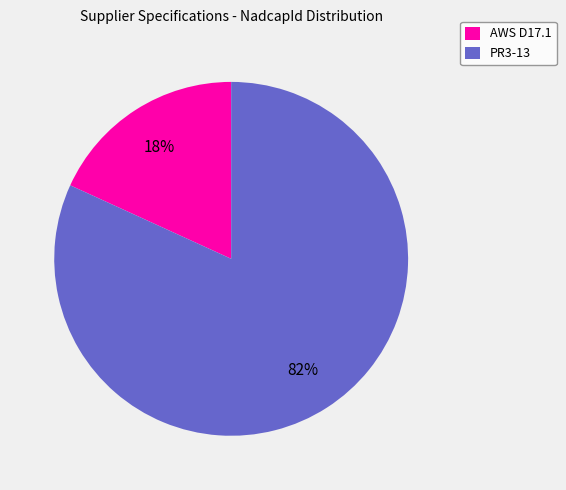

To the nearest percent, what is the difference between the PR3-13 and AWS D17.1 slice percentages?

64%